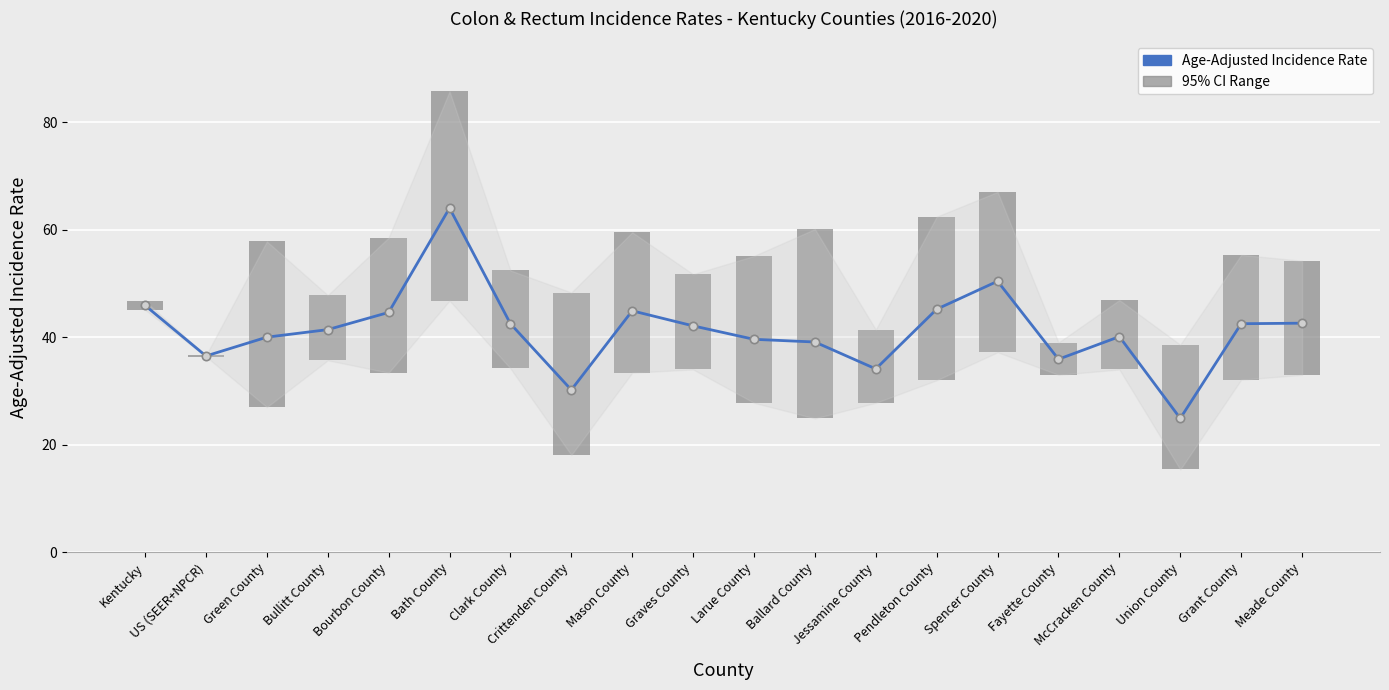

Is the value of 95% CI Range at Fayette County greater than the value of Age-Adjusted Incidence Rate at Kentucky?

No